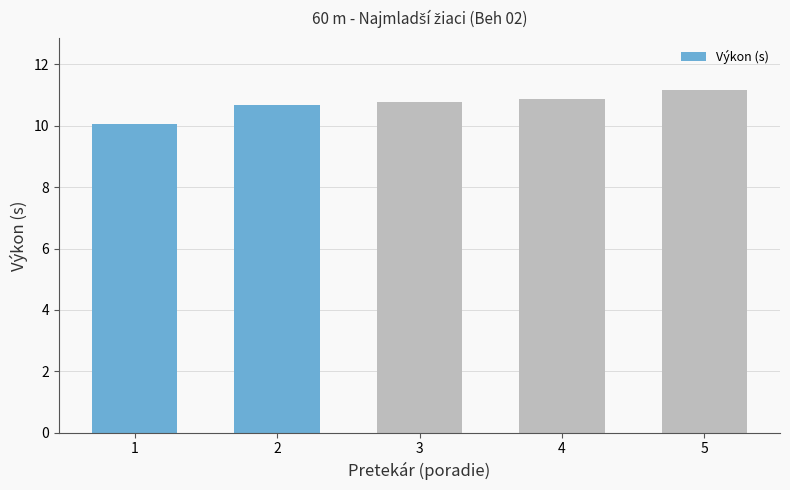

Reading left to right, what are all the values shown in this chart?

10.1	10.7	10.8	10.9	11.2